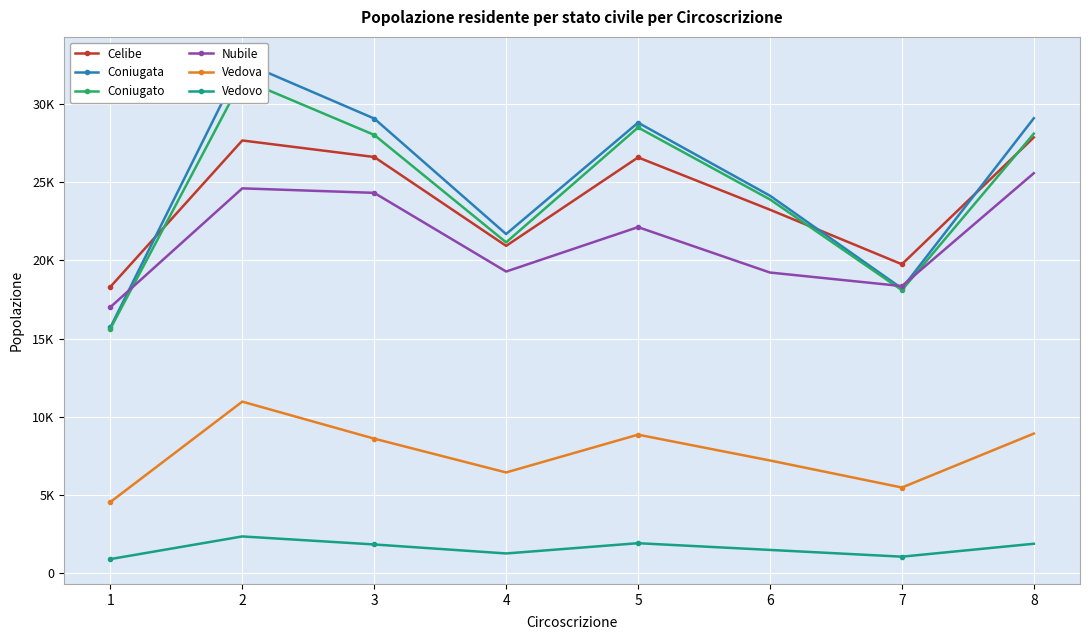

Reading right to left, what are all the values shown in this chart?

Celibe: 27878	19755	23248	26598	20932	26624	27682	18307
Coniugata: 29106	18205	24144	28821	21688	29087	32722	15708
Coniugato: 28118	18098	23906	28513	21158	28038	31606	15624
Nubile: 25588	18357	19225	22133	19289	24327	24615	17008
Vedova: 8912	5459	7190	8843	6424	8588	10958	4530
Vedovo: 1859	1031	1463	1894	1237	1813	2327	877